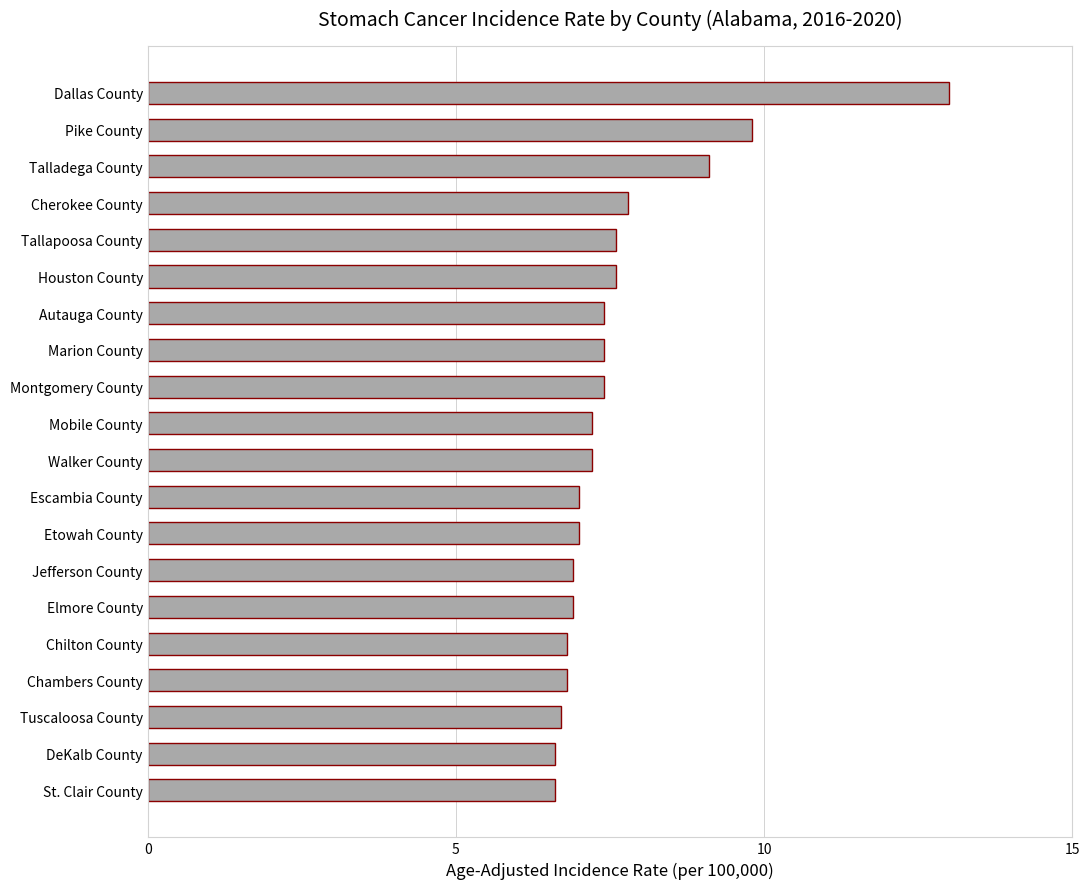

The value at Pike County is 9.8. True or false?

True